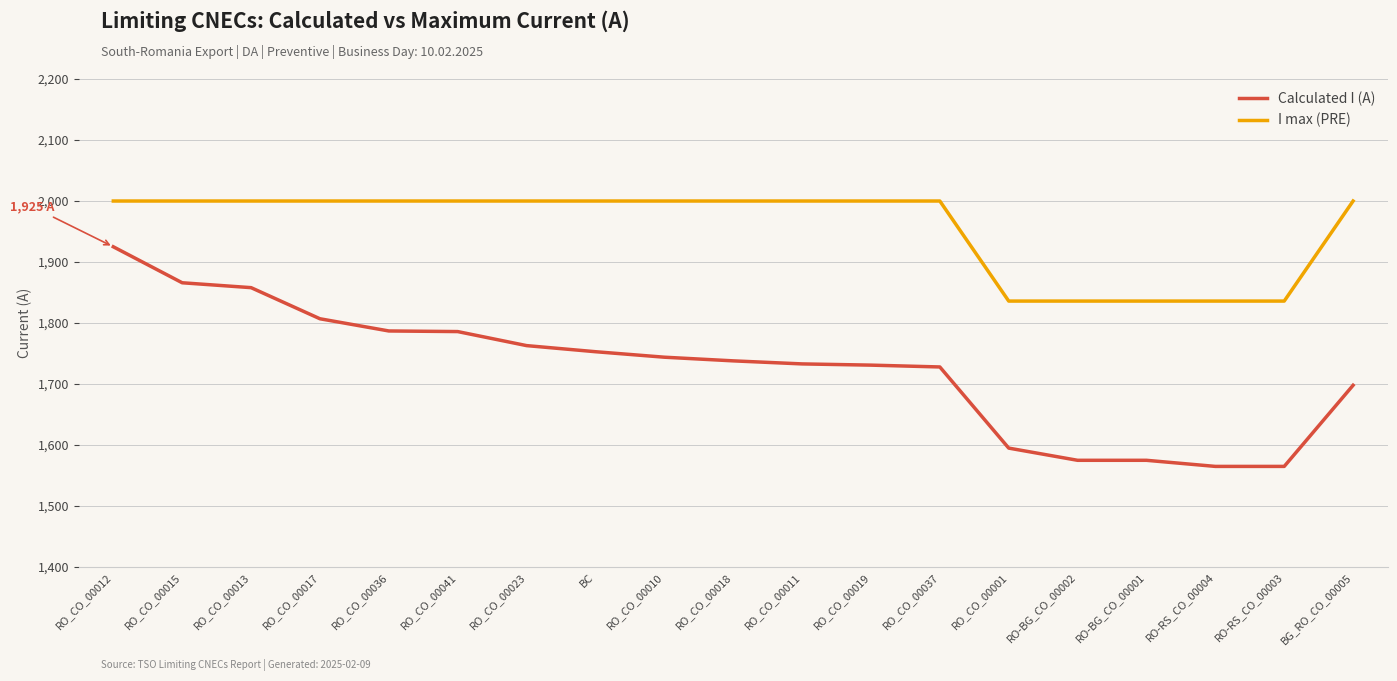

List the series in order of their peak value, highest first.

I max (PRE), Calculated I (A)